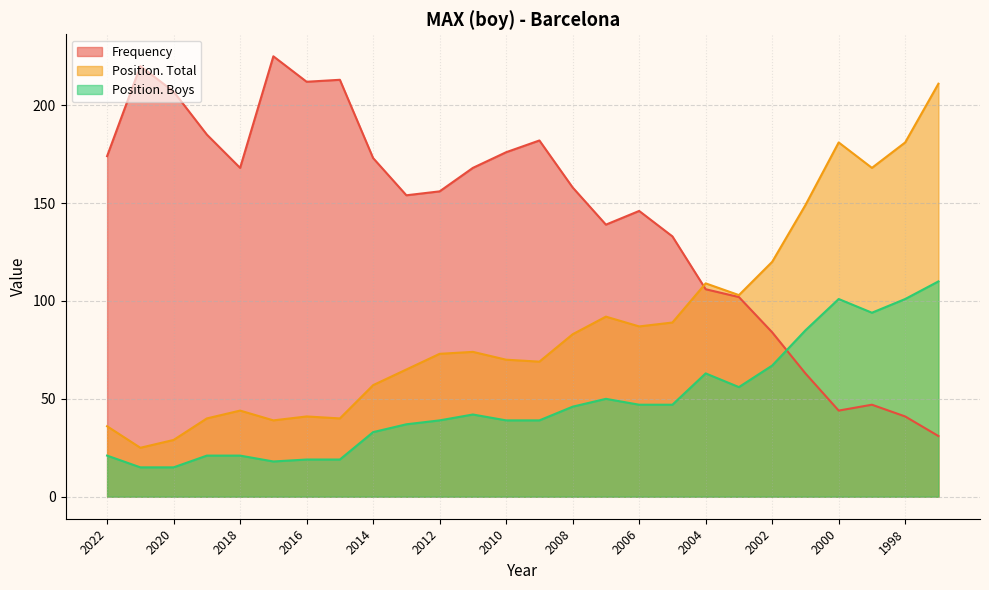

True or false: Position. Boys has a value of 18 at 2017.

True